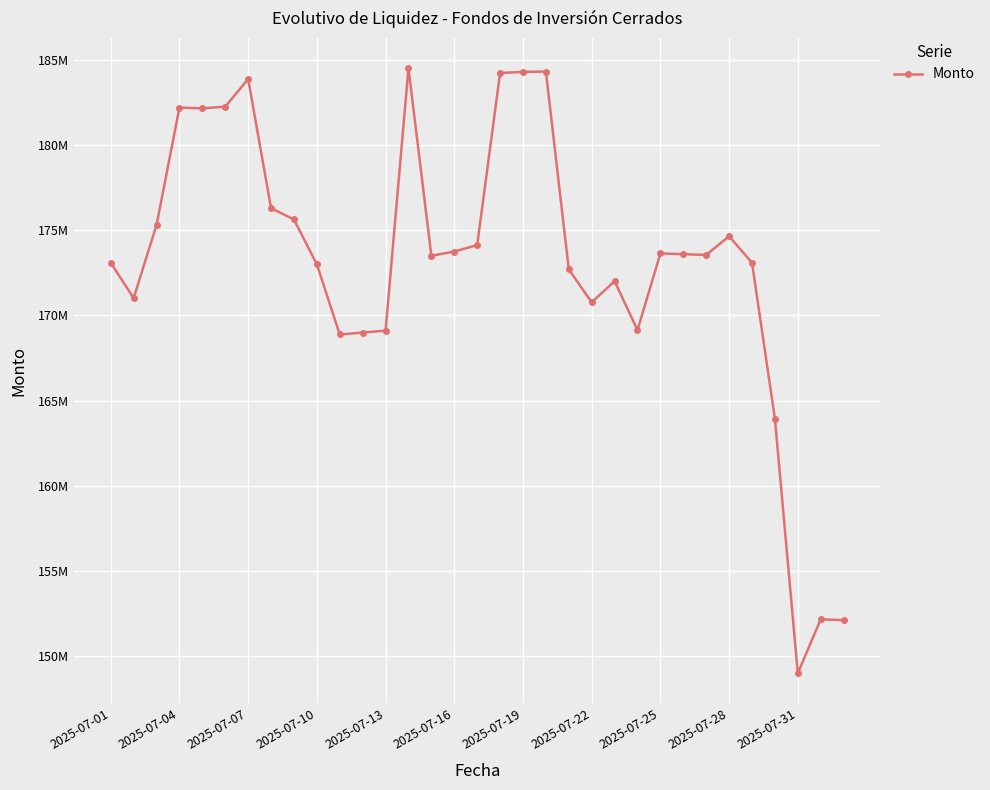

True or false: the data has more than 2 interior local peaks.

True